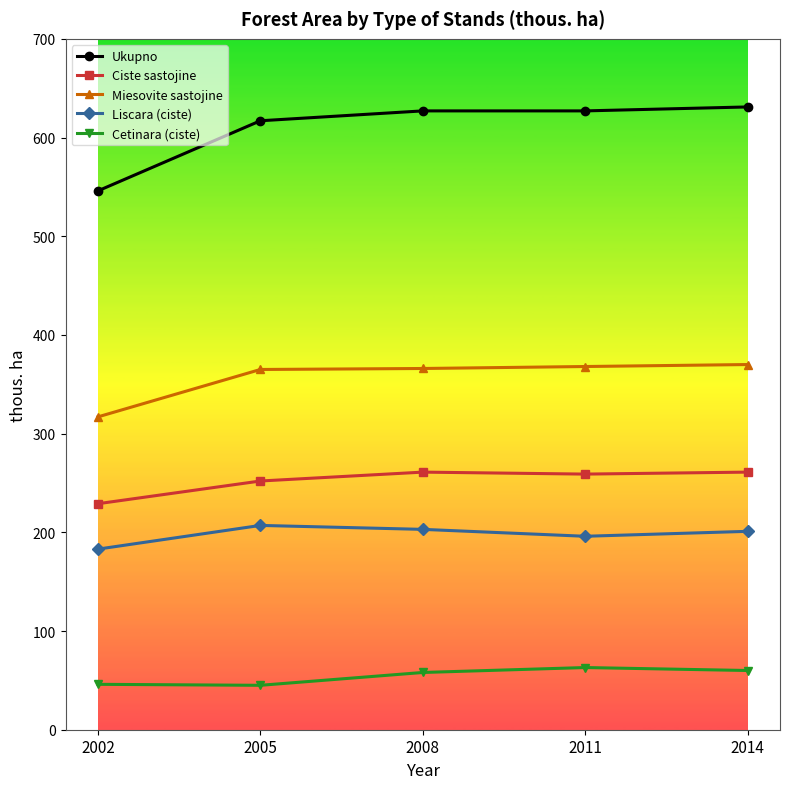

What is the minimum value shown in the chart?

45